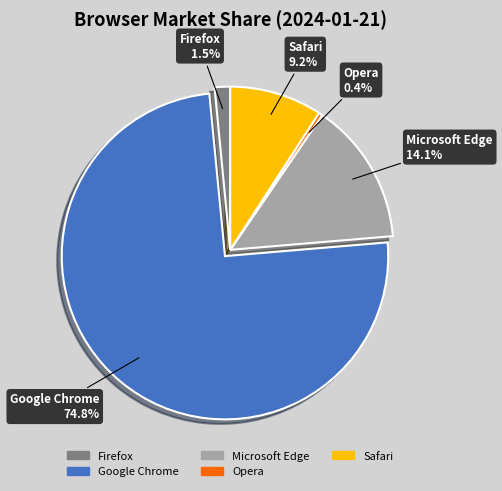

What percentage is the Safari slice, to the nearest percent?

9%